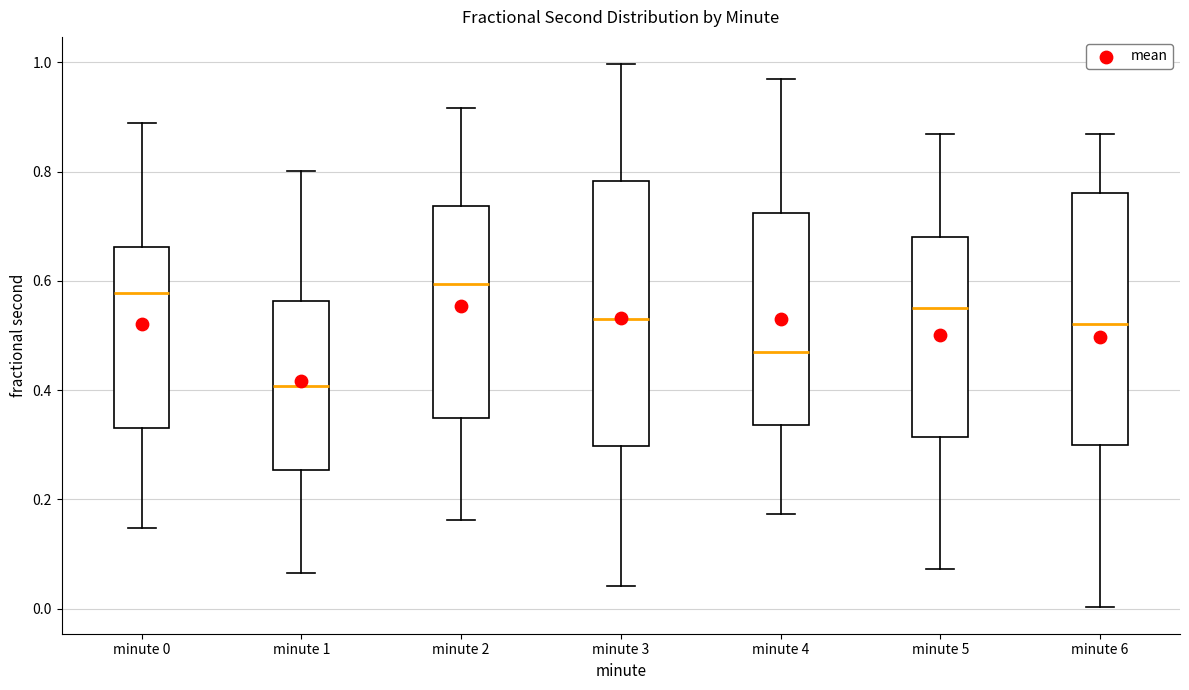

Reading left to right, read every box against the y-axis: the position of its median line, the range the box covers, and the ends of its whiskers. The values are not printed on the chart, so give them approximately, as read against the axis.

minute 0: median 0.58, box 0.32 to 0.66, whiskers 0.14 to 0.88
minute 1: median 0.40, box 0.26 to 0.56, whiskers 0.06 to 0.80
minute 2: median 0.60, box 0.34 to 0.74, whiskers 0.16 to 0.92
minute 3: median 0.54, box 0.30 to 0.78, whiskers 0.04 to 1.00
minute 4: median 0.46, box 0.34 to 0.72, whiskers 0.18 to 0.96
minute 5: median 0.56, box 0.32 to 0.68, whiskers 0.08 to 0.86
minute 6: median 0.52, box 0.30 to 0.76, whiskers 0.00 to 0.86